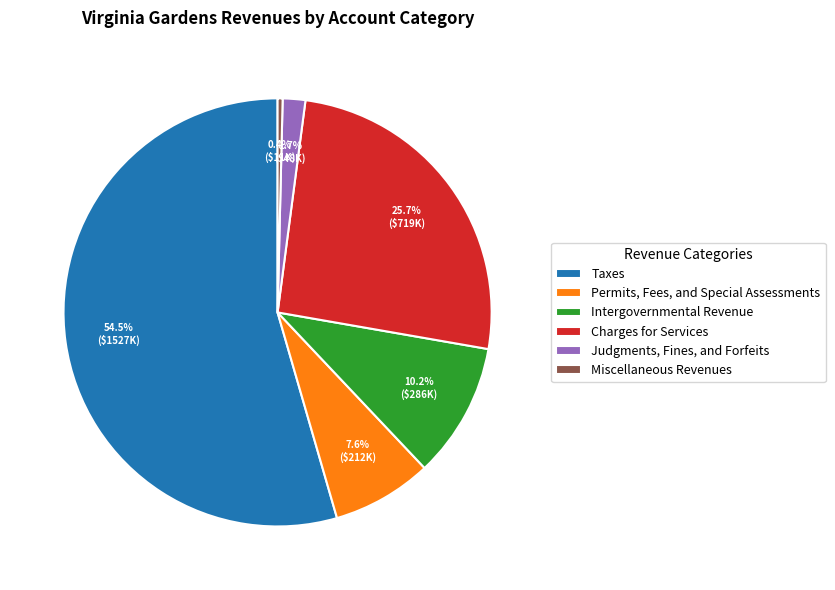

Does Charges for Services account for over 50% of the chart?

No